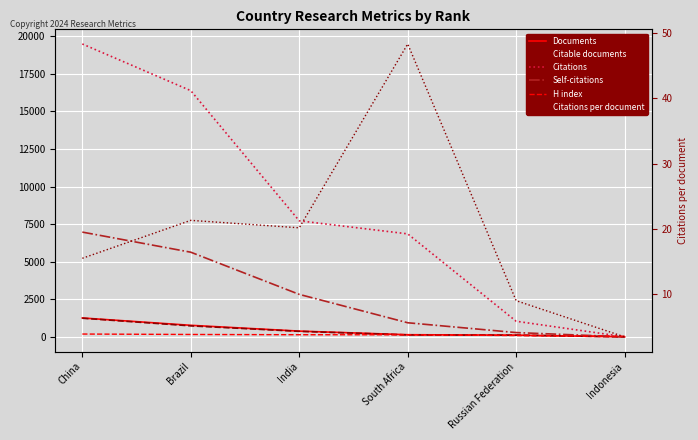

The value of Citable documents at Brazil is 732.0. True or false?

True